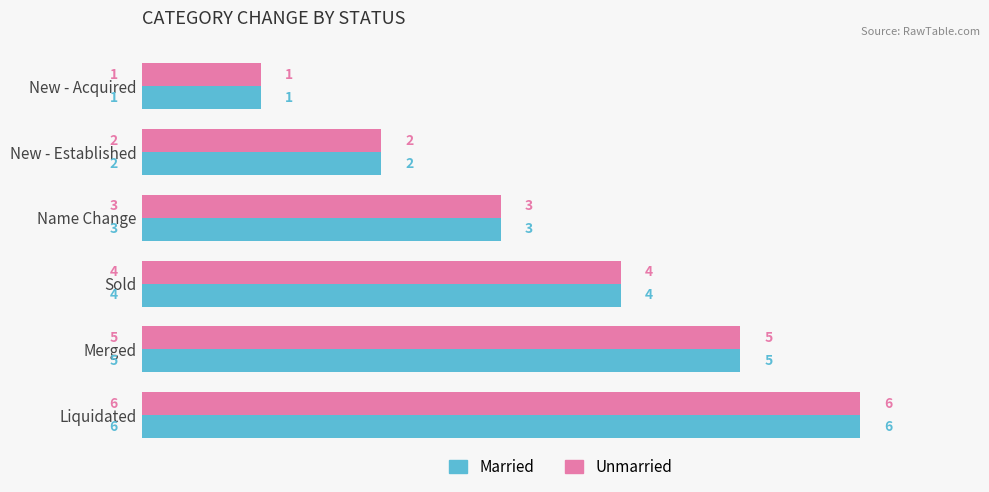

How many Unmarried values are between 2 and 5?

4